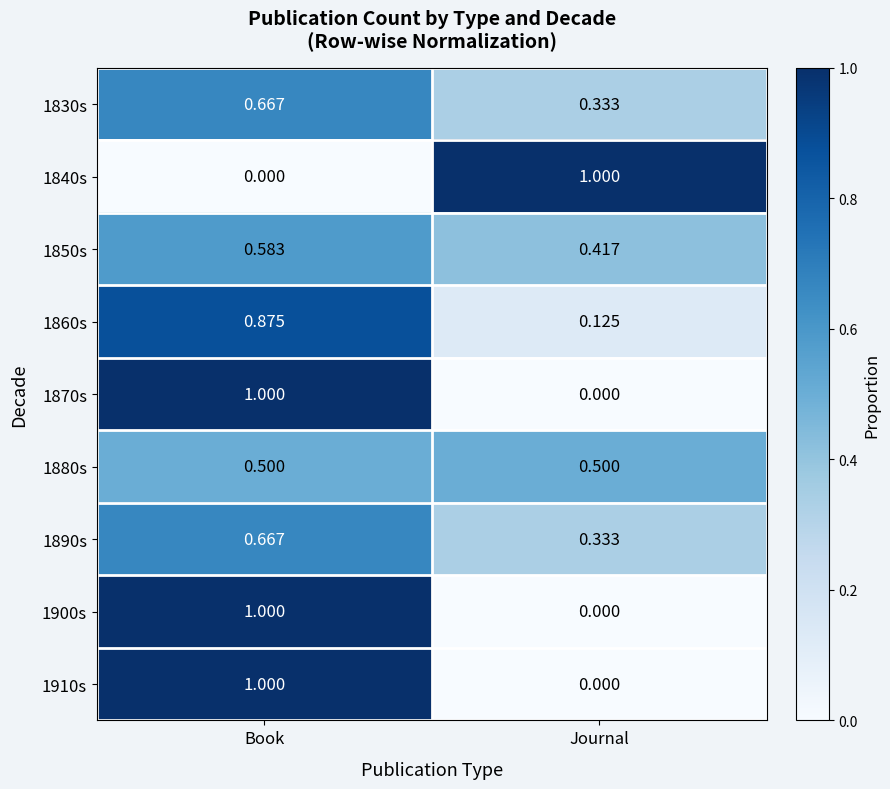

At which category is the sum across all series the highest?

Book